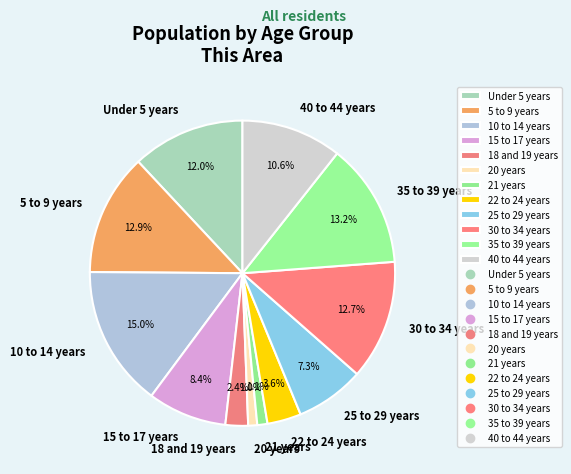

What percentage do 35 to 39 years and 10 to 14 years together represent?

28.1%